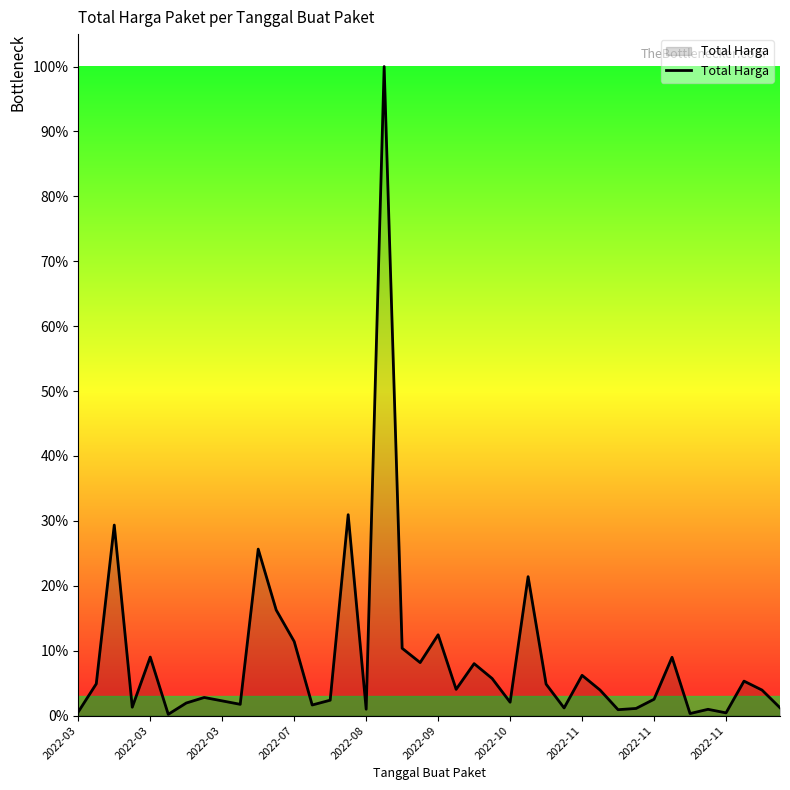

Does the chart display data point markers on the line(s)?

No